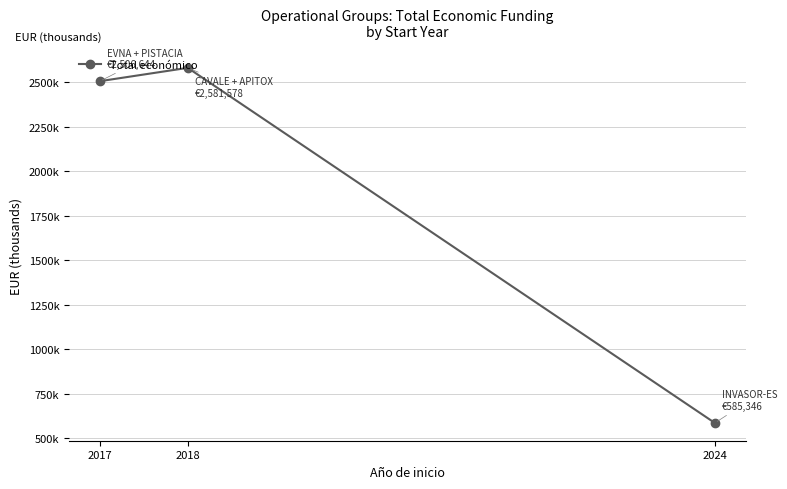

Does the chart have visible grid lines?

Yes